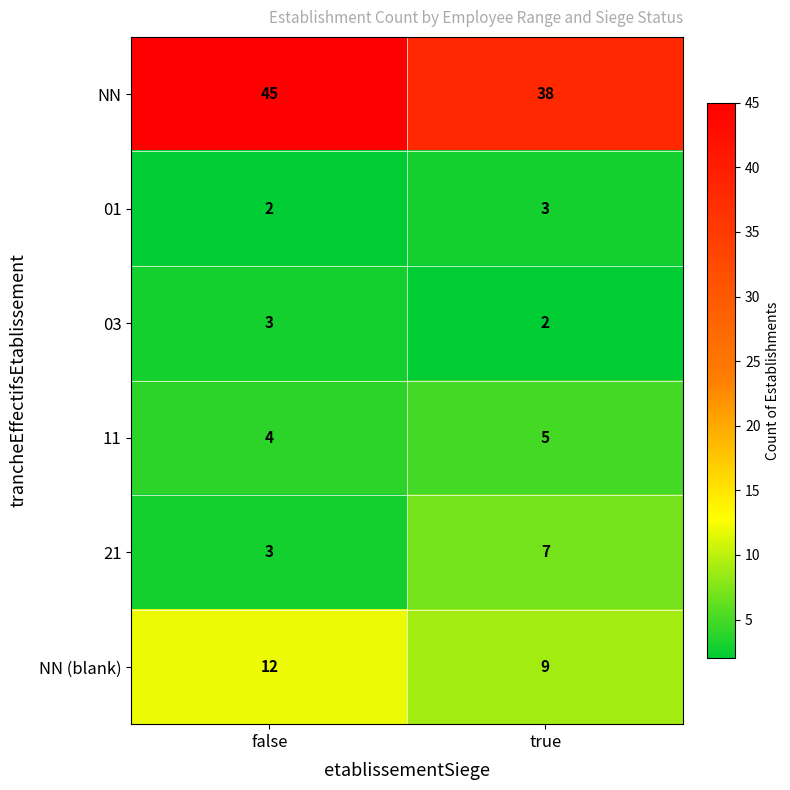

Which series has the widest spread of values?

NN